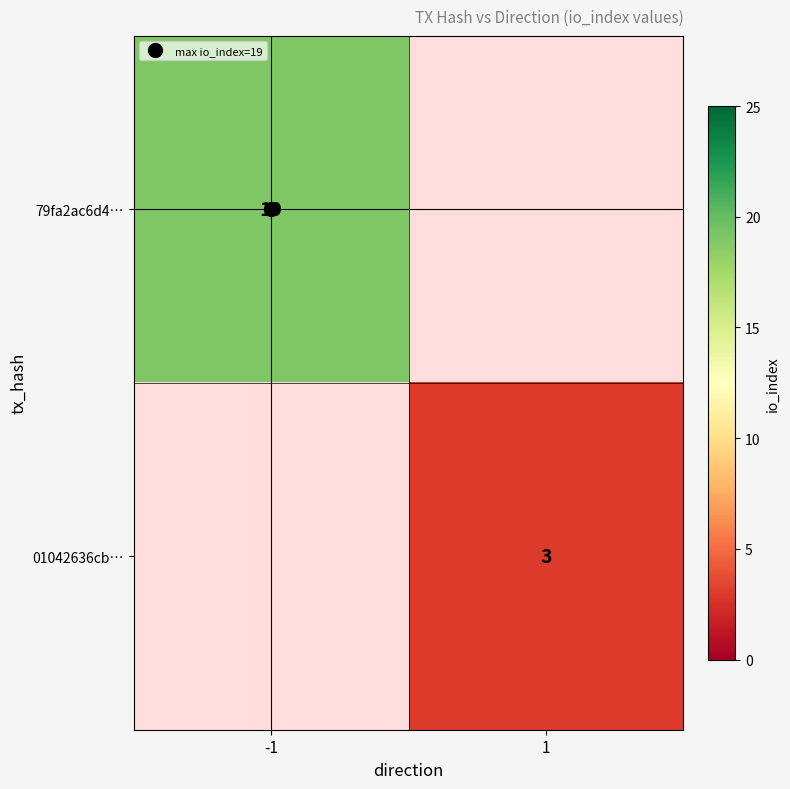

Is the value of 01042636cb… at 1 greater than the value of 79fa2ac6d4… at 1?

No